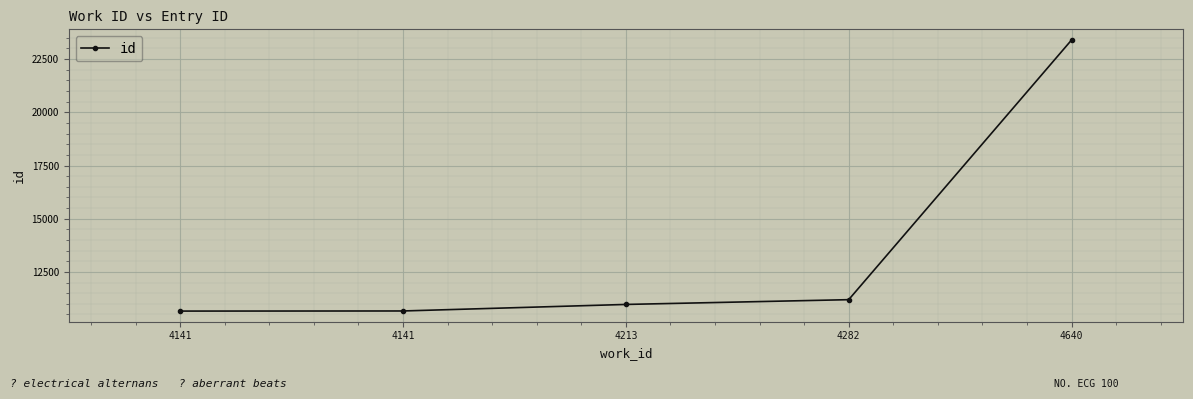

Does the chart have visible grid lines?

Yes